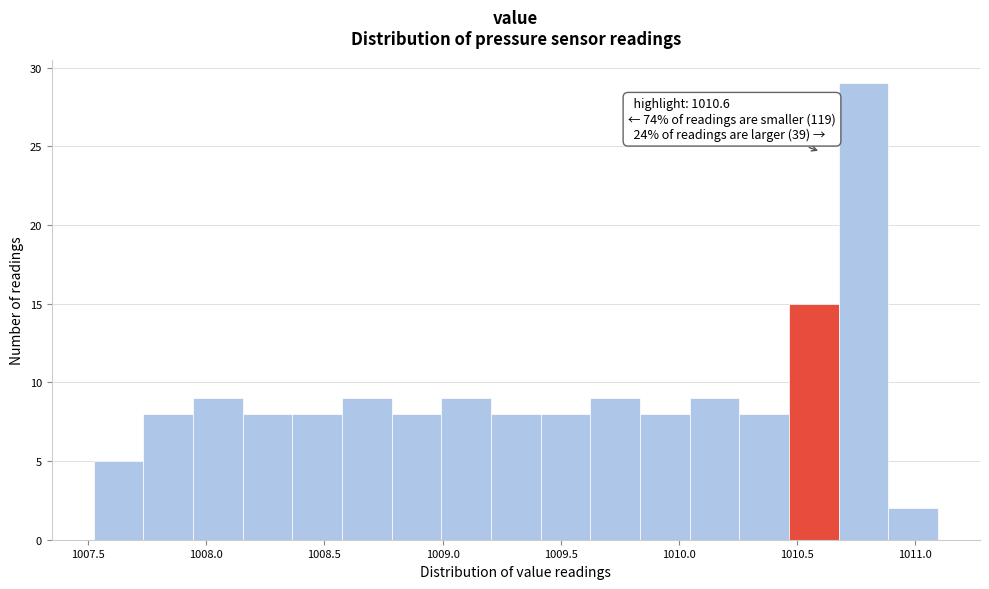

Over which range of the x-axis is the bar tallest?

1010.675 to 1010.885